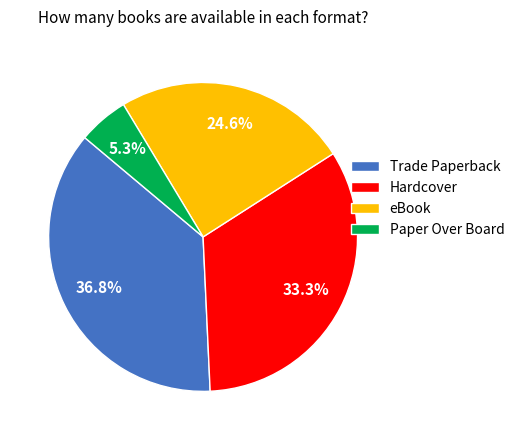

Which has a higher value, eBook or Trade Paperback?

Trade Paperback